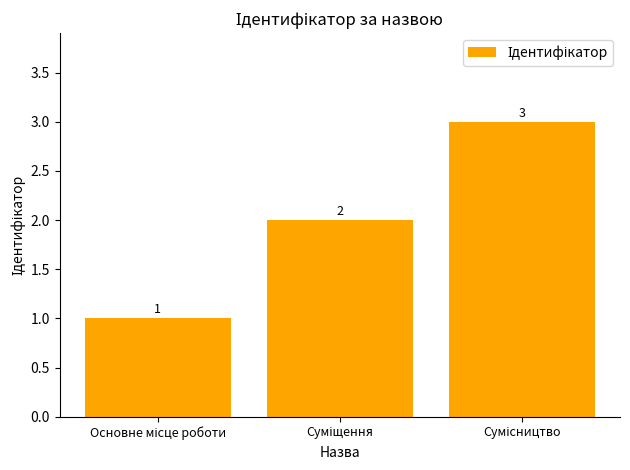

What is the greatest value displayed?

3